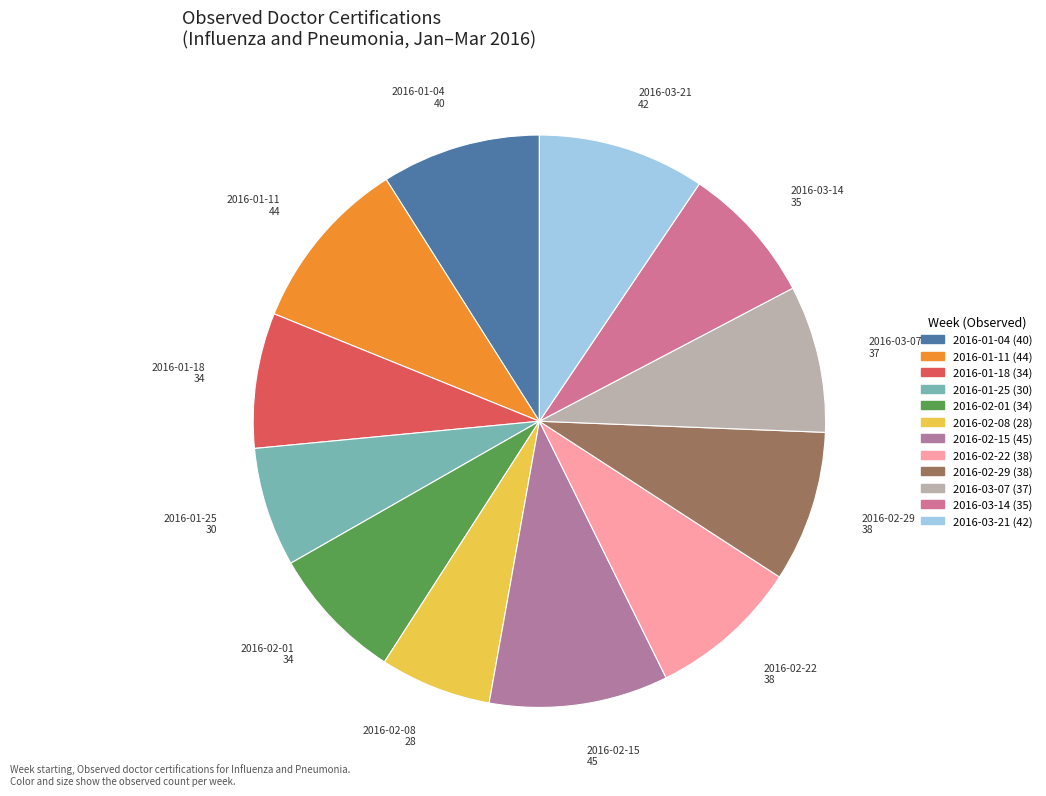

Is there any slice that represents more than half of the pie?

No